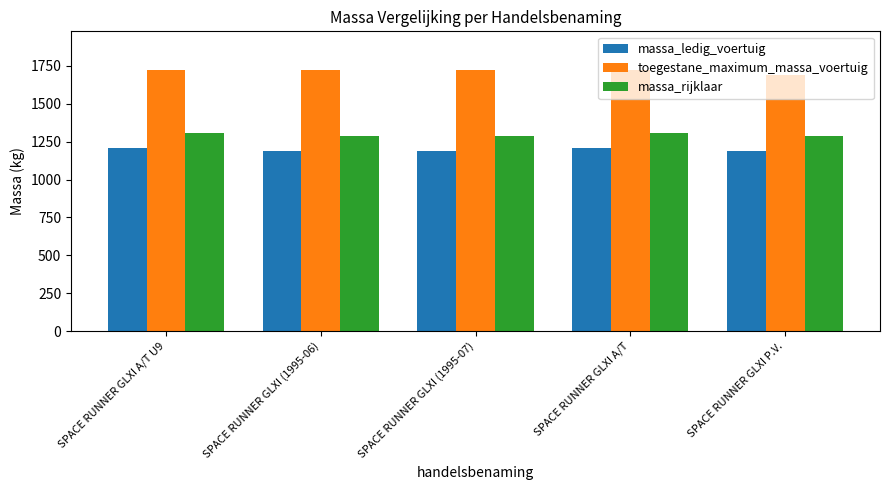

Reading right to left, transcribe all the data shown in this chart.

massa_ledig_voertuig: SPACE RUNNER GLXI P.V.=1190	SPACE RUNNER GLXI A/T=1210	SPACE RUNNER GLXI (1995-07)=1190	SPACE RUNNER GLXI (1995-06)=1190	SPACE RUNNER GLXI A/T U9=1210
toegestane_maximum_massa_voertuig: SPACE RUNNER GLXI P.V.=1690	SPACE RUNNER GLXI A/T=1720	SPACE RUNNER GLXI (1995-07)=1720	SPACE RUNNER GLXI (1995-06)=1720	SPACE RUNNER GLXI A/T U9=1720
massa_rijklaar: SPACE RUNNER GLXI P.V.=1290	SPACE RUNNER GLXI A/T=1310	SPACE RUNNER GLXI (1995-07)=1290	SPACE RUNNER GLXI (1995-06)=1290	SPACE RUNNER GLXI A/T U9=1310